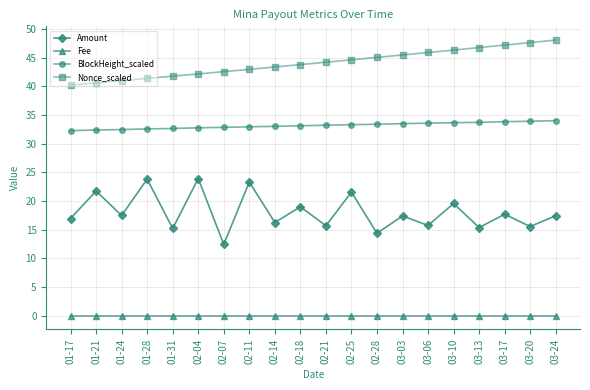

True or false: Nonce_scaled has a value of 47.2 at 03-17.

True